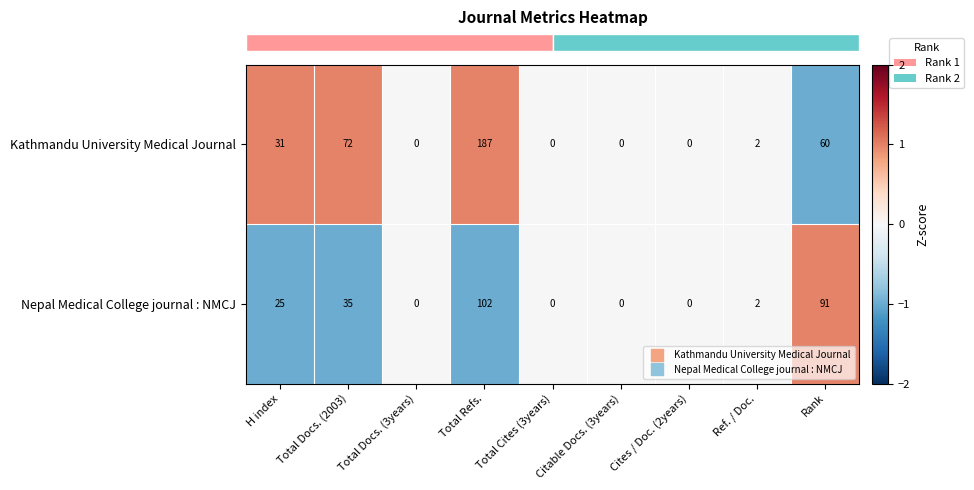

How many series are shown in this chart?

2